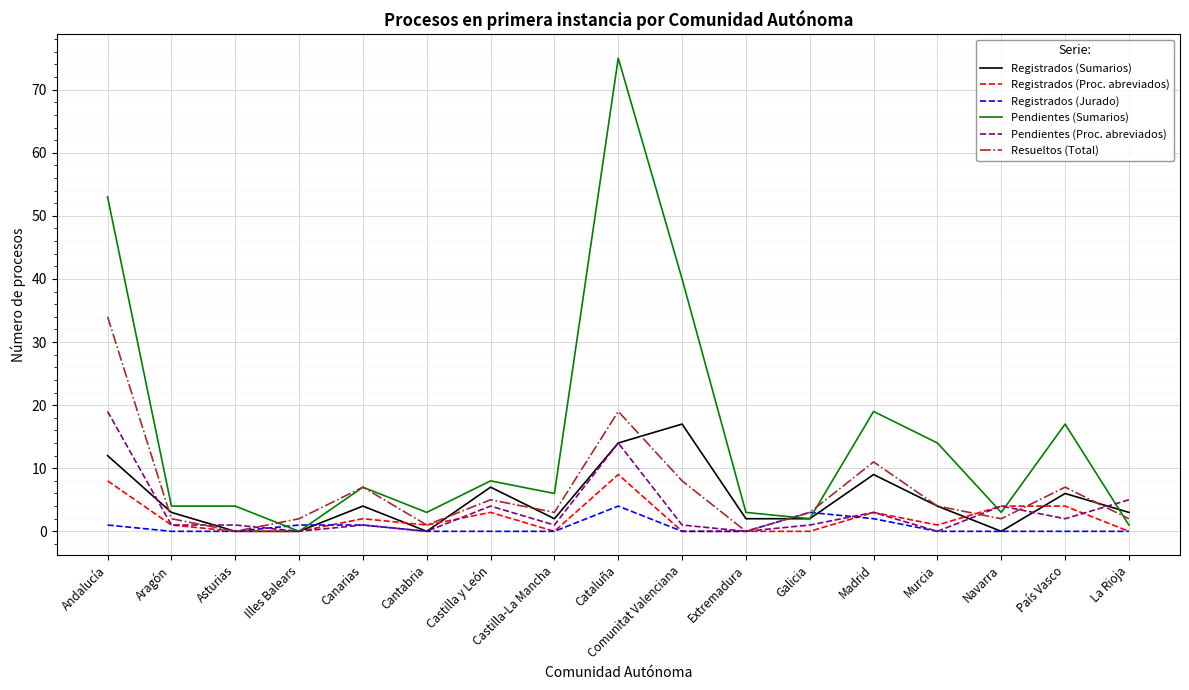

What is the sum of all Pendientes (Proc. abreviados) values?

57